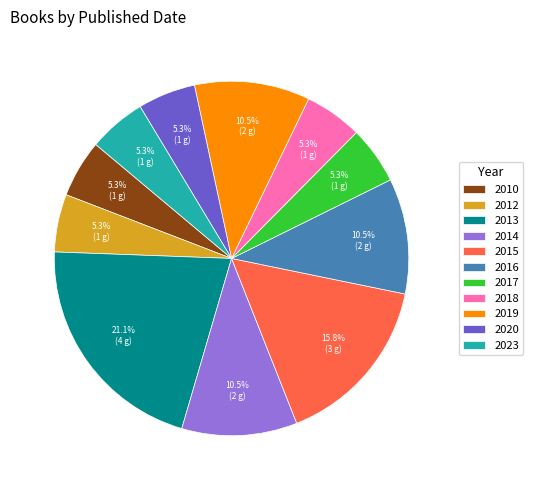

How many slices are in this pie chart?

11